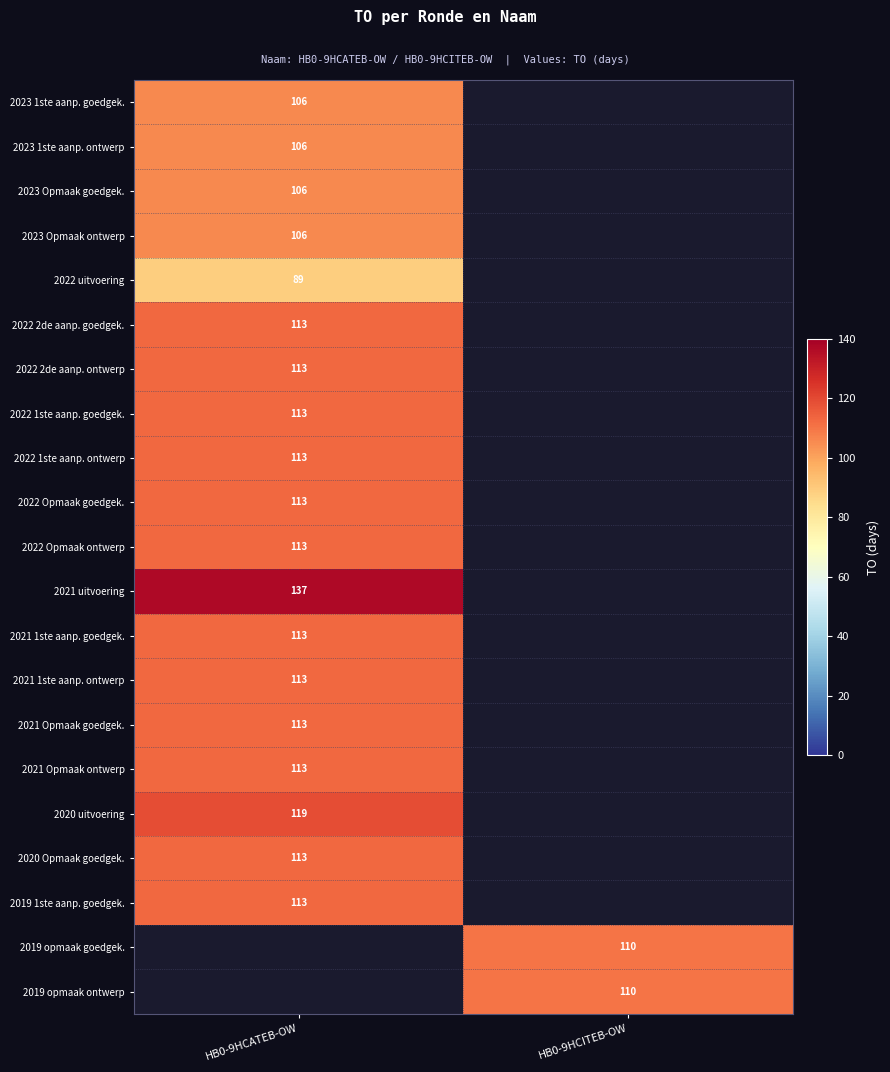

What is the spread (max minus min) of values at HB0-9HCATEB-OW?

48.0